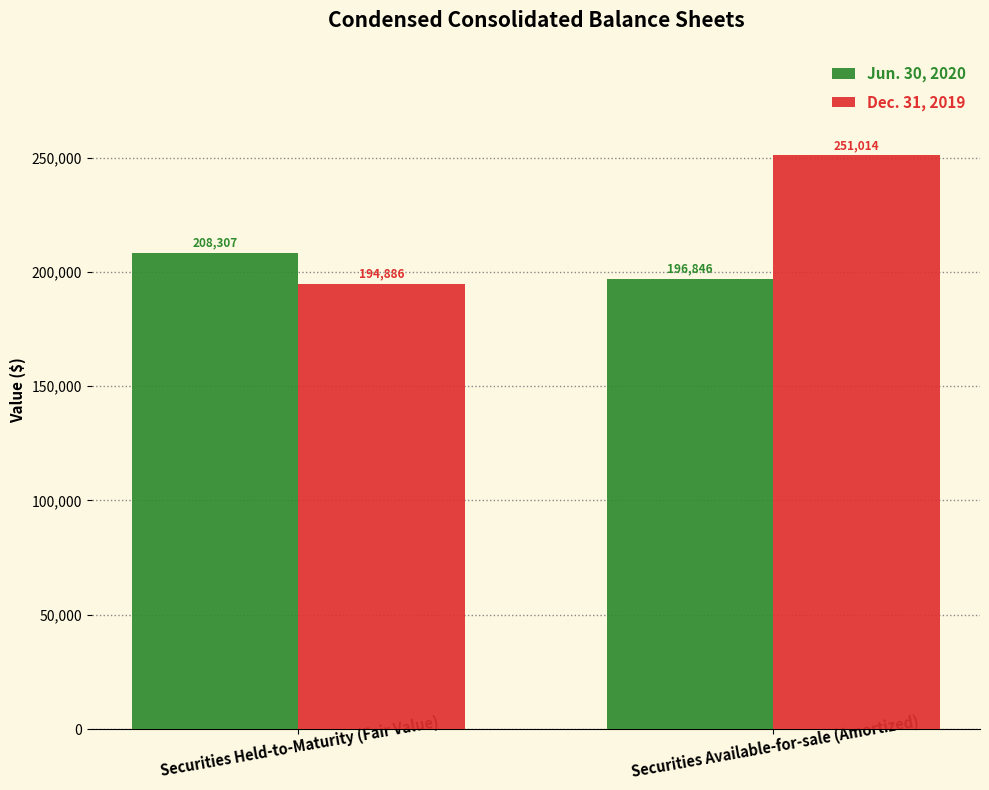

What are all the series names shown in the legend?

Jun. 30, 2020, Dec. 31, 2019